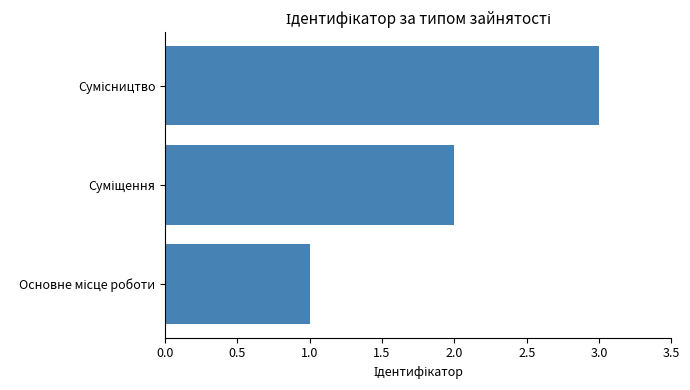

What is the sum of all values?

6